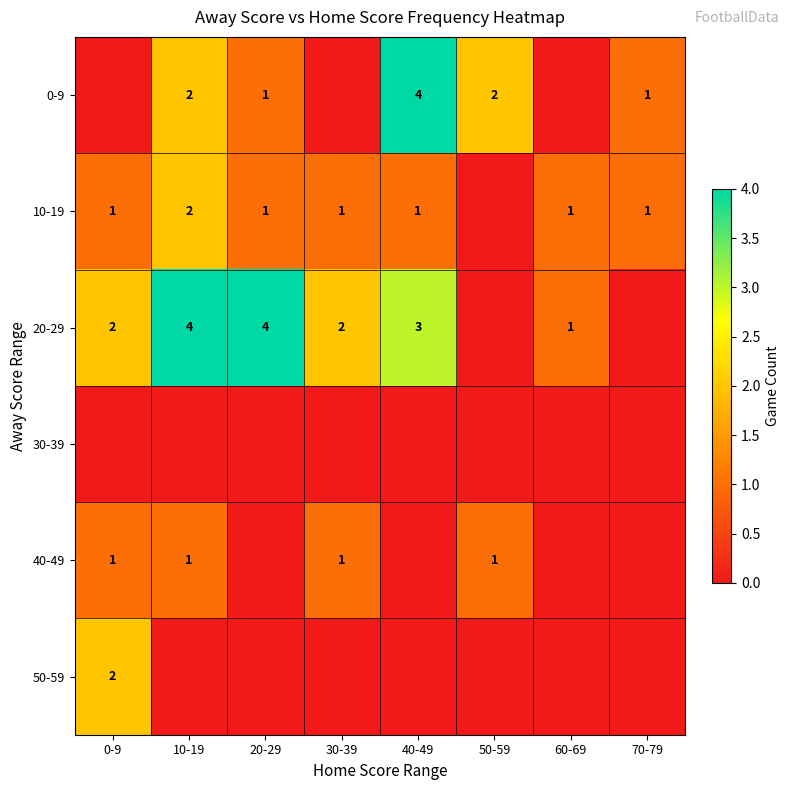

Count the number of data series in this chart.

6